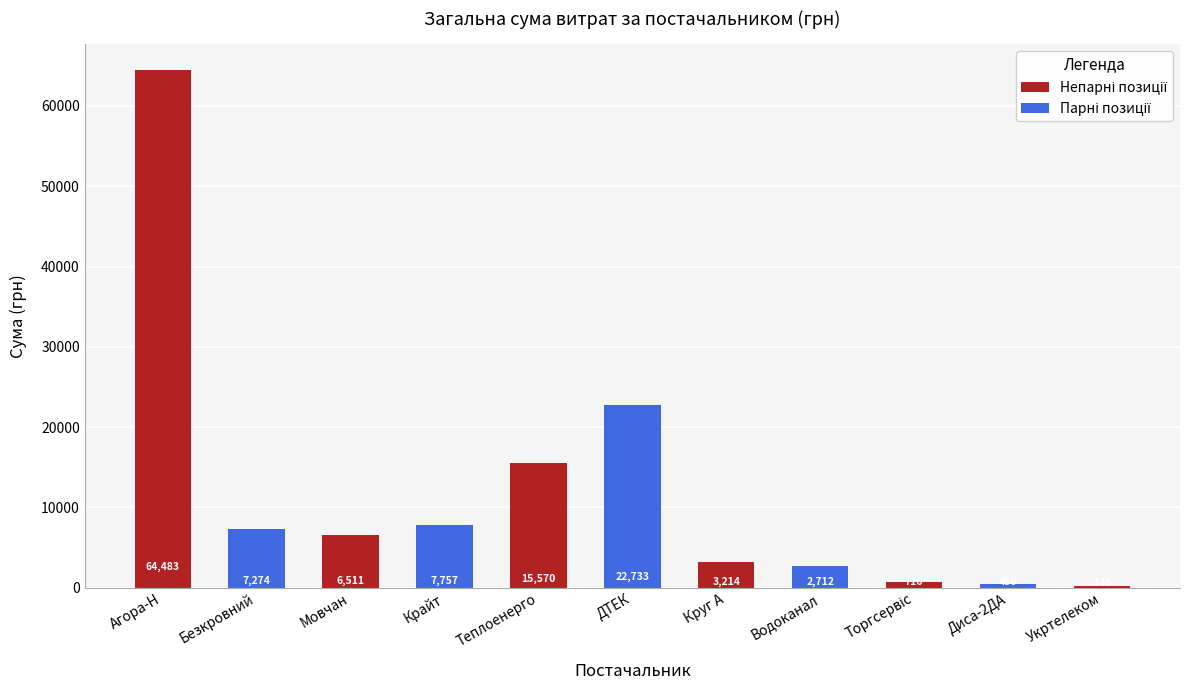

Is it true that the value at Безкровний is 4170.3?

False